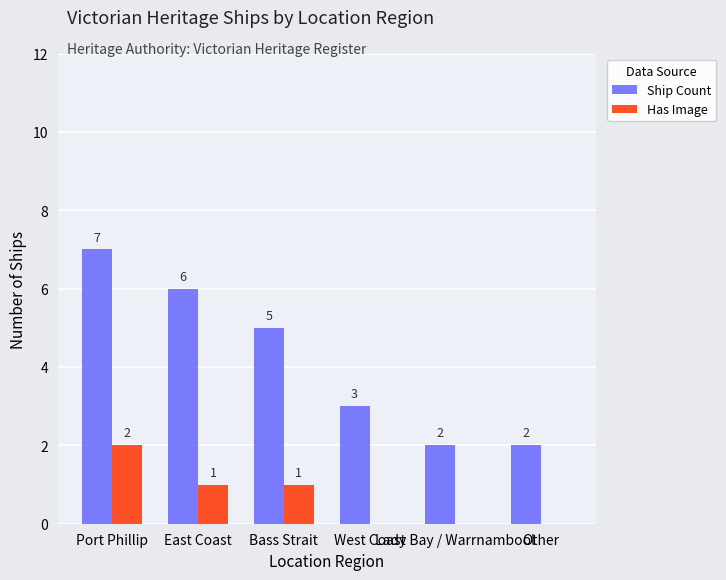

Which series has the largest total across all categories?

Ship Count